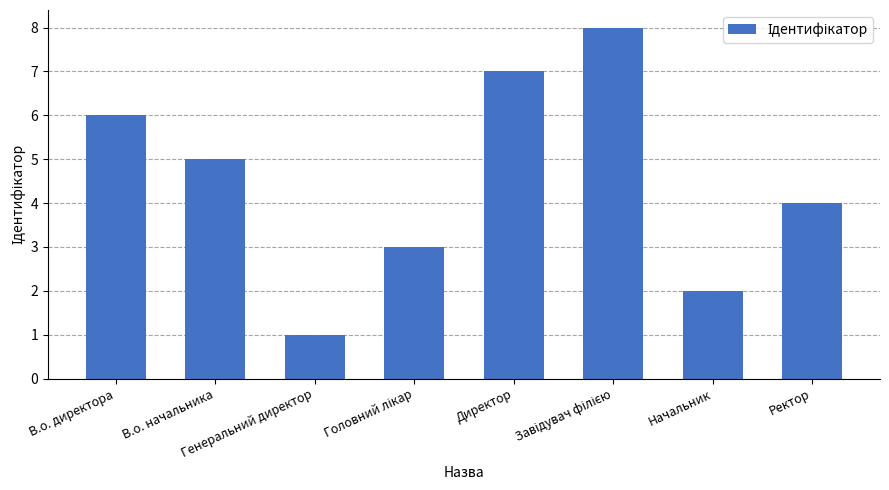

What position from the right is Начальник?

2